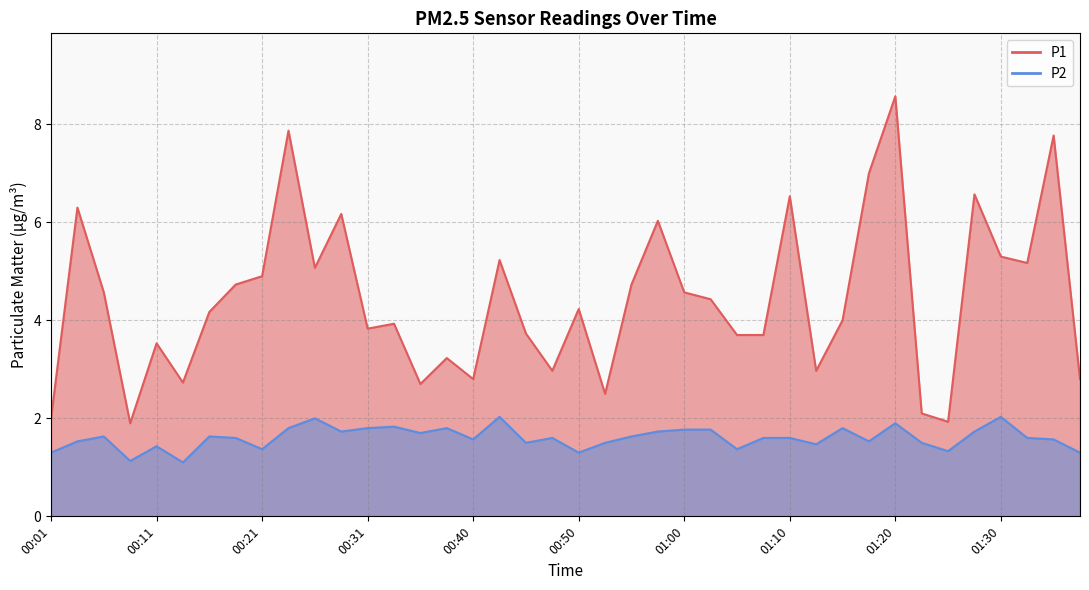

At which category does the chart reach its peak across all series?

01:20